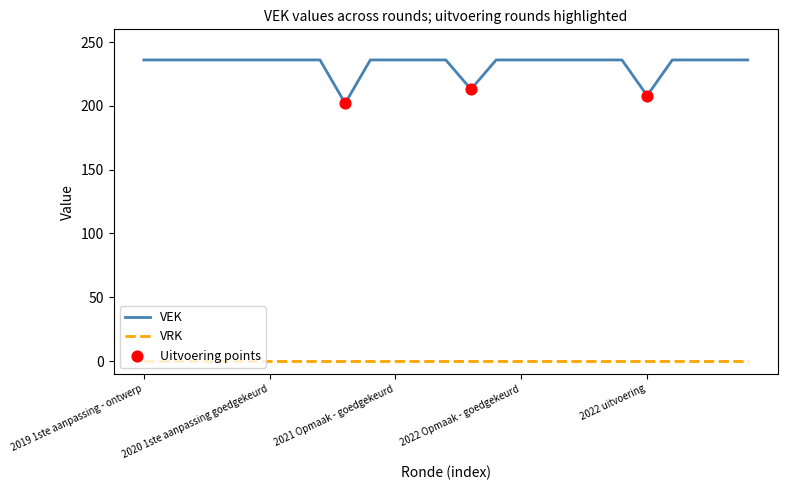

What is the greatest value displayed?

236